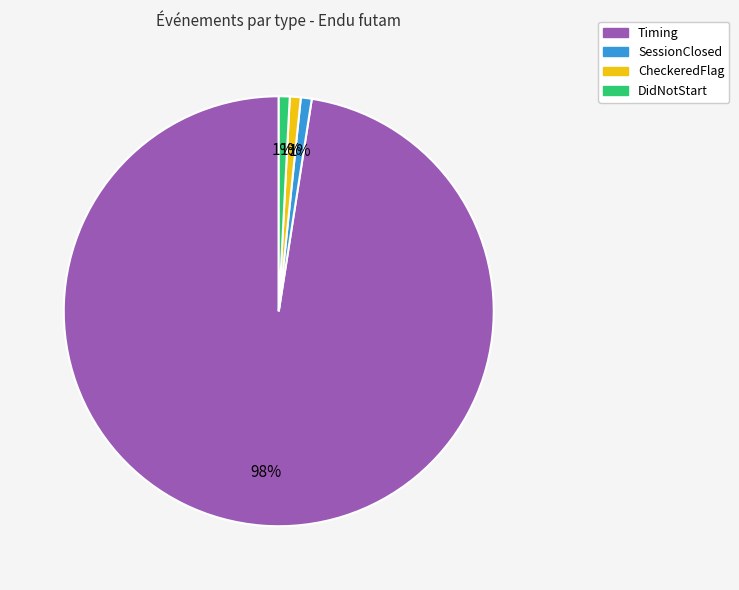

Combined, do SessionClosed and Timing account for over 50%?

Yes